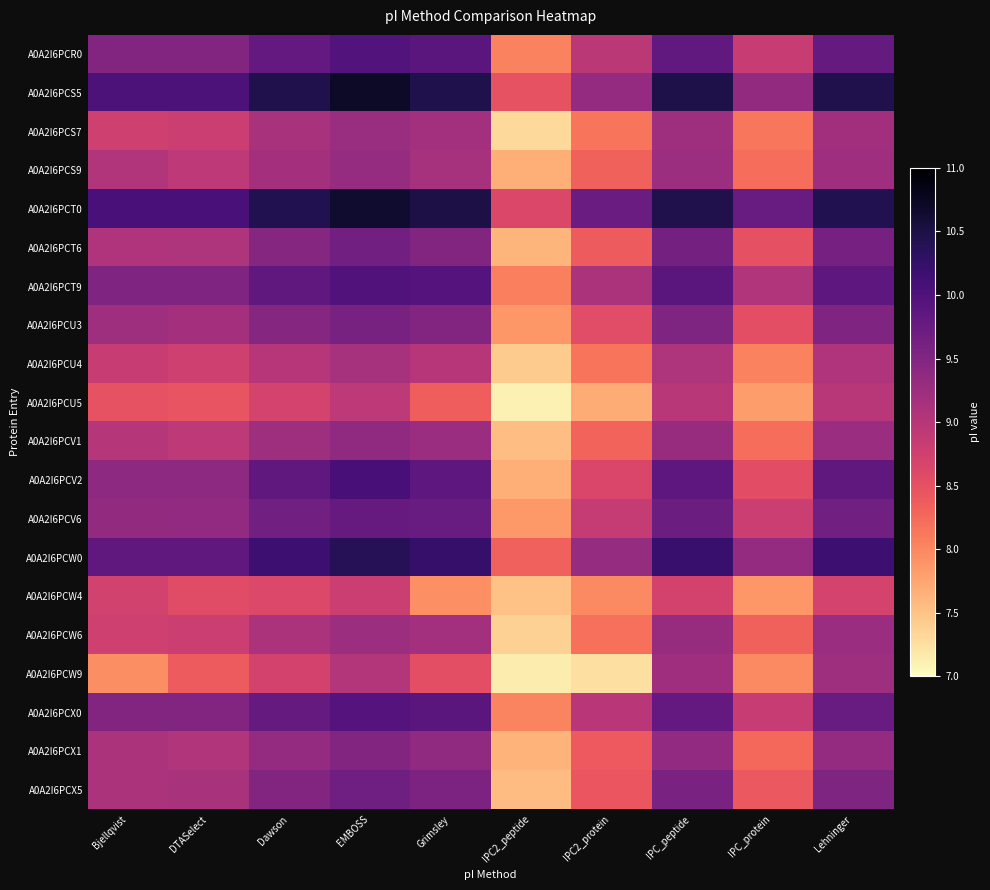

Rank the series by their maximum value, from highest to lowest.

A0A2I6PCS5, A0A2I6PCT0, A0A2I6PCW0, A0A2I6PCV2, A0A2I6PCT9, A0A2I6PCR0, A0A2I6PCX0, A0A2I6PCV6, A0A2I6PCX5, A0A2I6PCT6, A0A2I6PCU3, A0A2I6PCX1, A0A2I6PCV1, A0A2I6PCS9, A0A2I6PCW6, A0A2I6PCS7, A0A2I6PCW9, A0A2I6PCU4, A0A2I6PCU5, A0A2I6PCW4